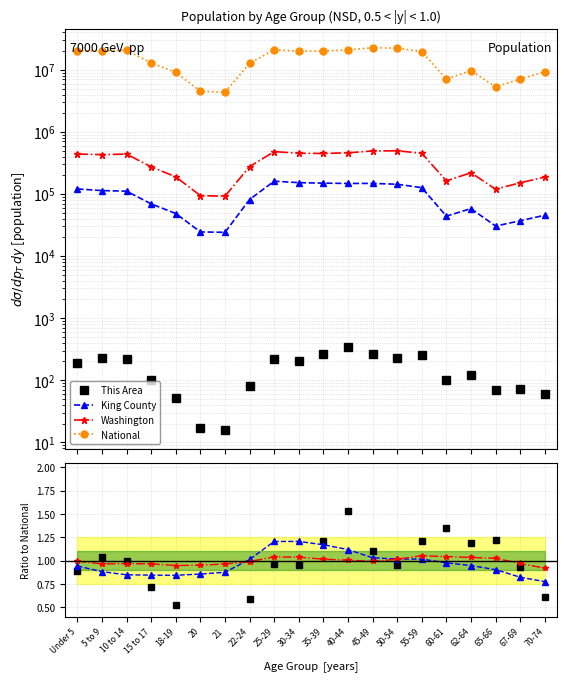

The King County series shows 0.9 at 65-66. True or false?

True